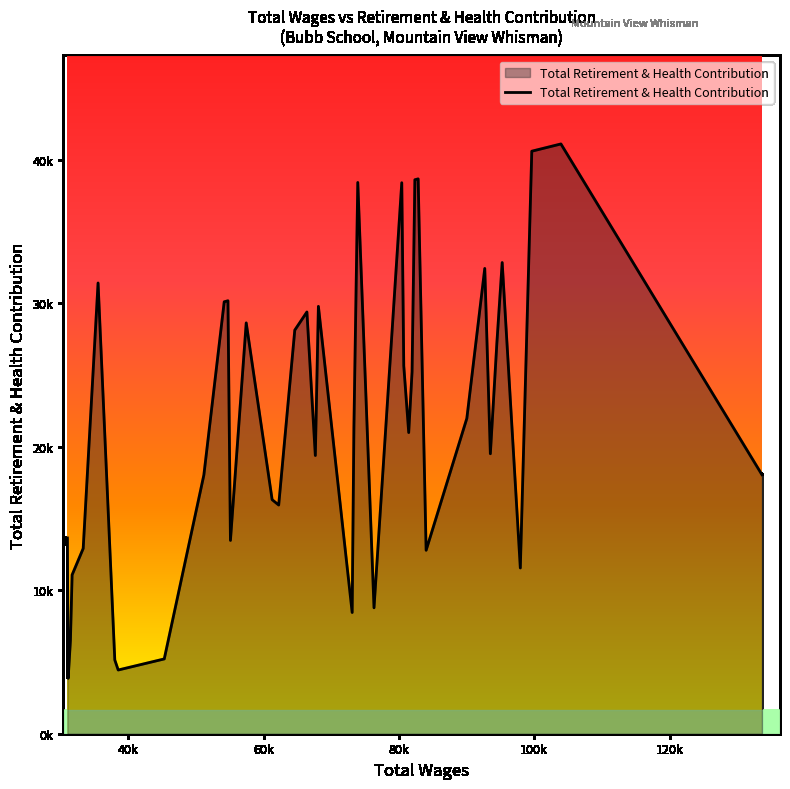

Reading right to left, extract all data points from this chart.

18052	41097	40592	11550	32833	27247	19510	32423	21975	12784	38663	38603	25221	20986	25640	38394	8775	38413	21330	8447	29780	19387	29387	28124	15936	16310	28628	13470	30169	30098	18026	5212	4440	5141	31408	12907	11069	6503	3860	13640